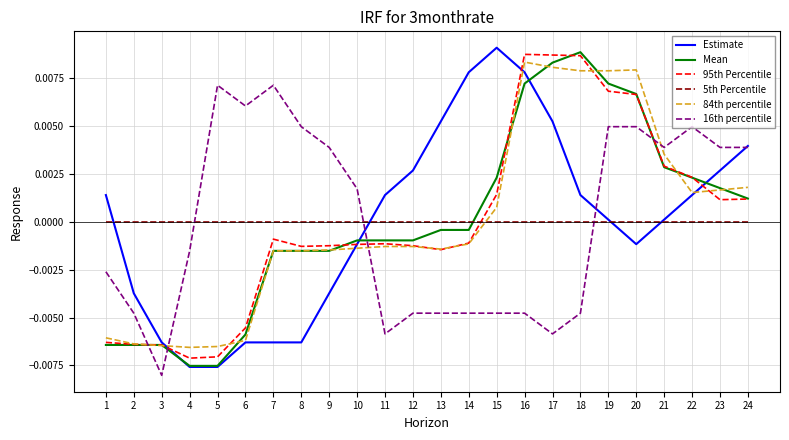

Which category has the highest value across all series?

15